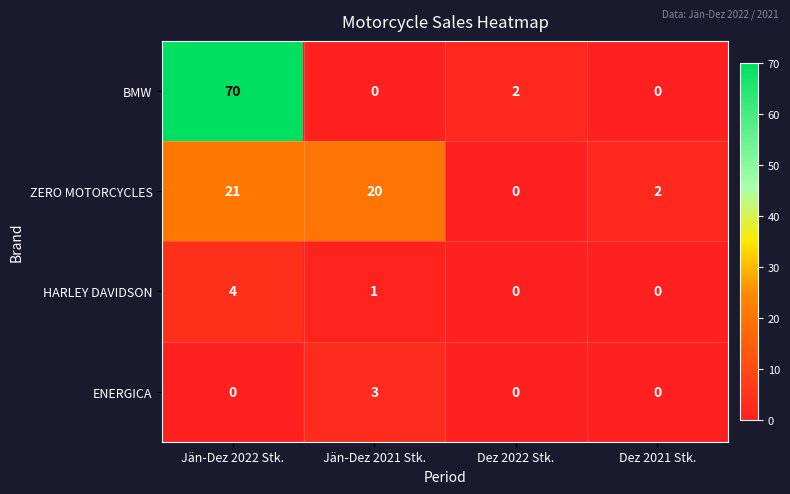

At which category does the chart reach its peak across all series?

Jän-Dez 2022 Stk.